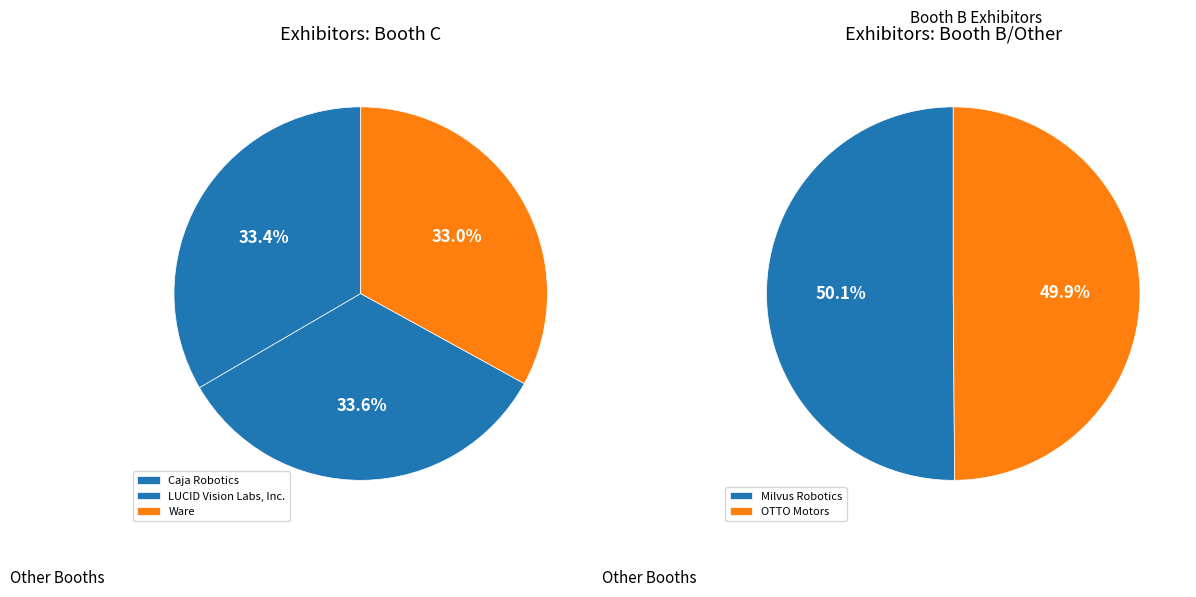

Which category has the biggest portion of the pie?

LUCID Vision Labs, Inc.